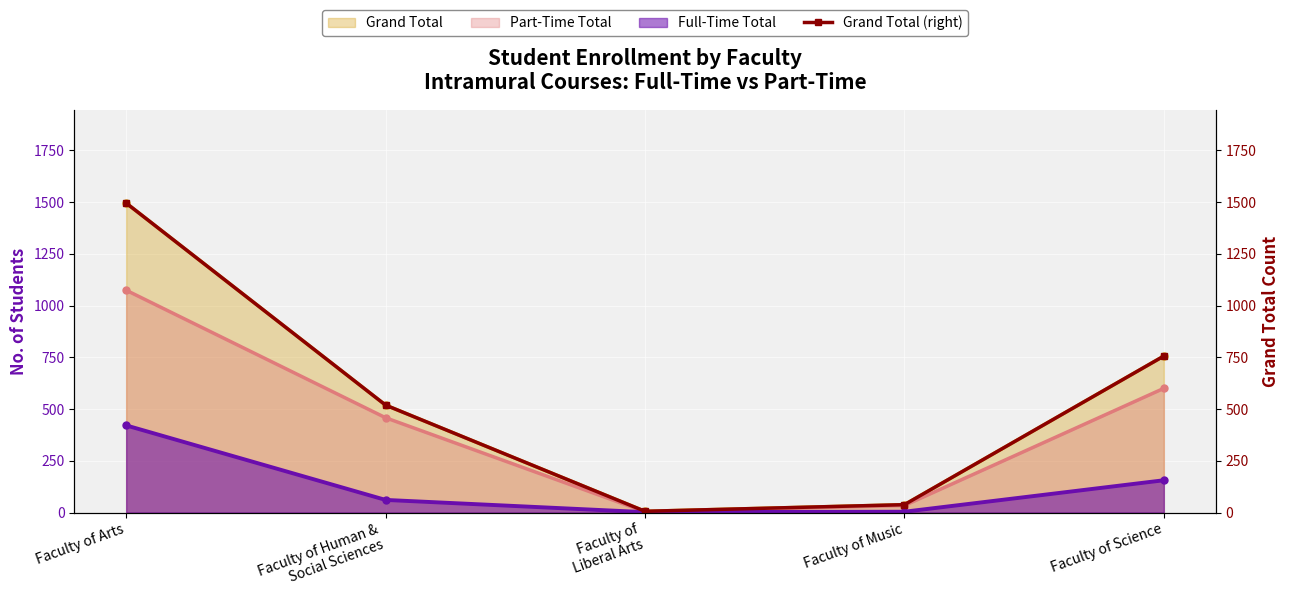

Between Faculty of
Liberal Arts and Faculty of Science, which is larger?

Faculty of Science